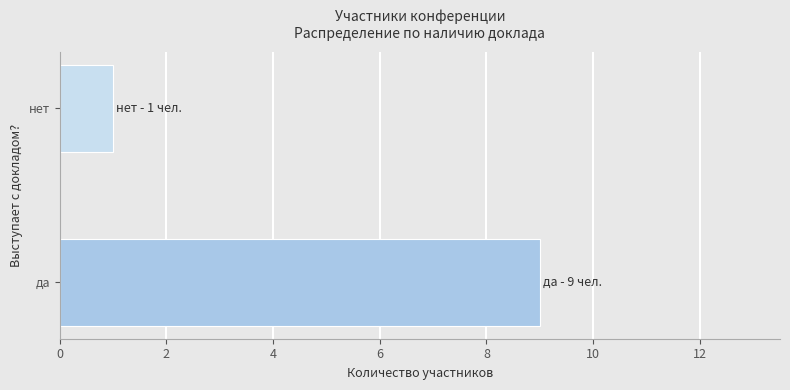

How many data points are less than 9?

1